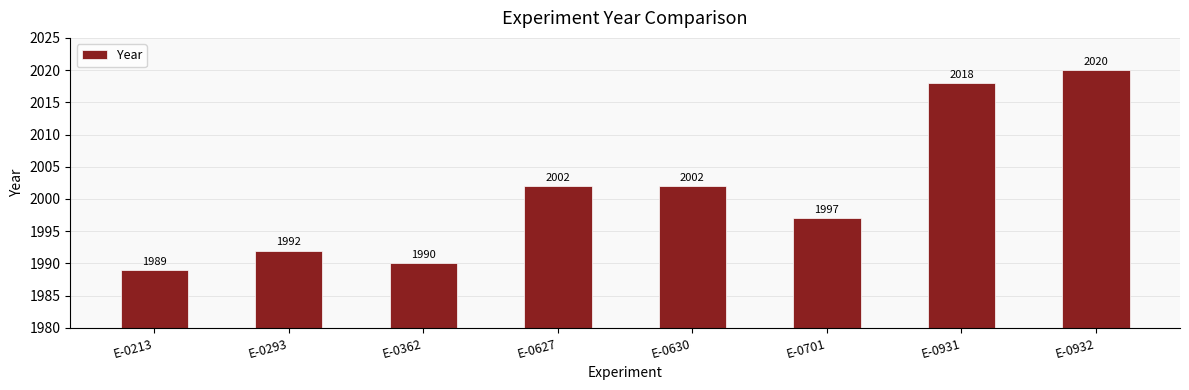

Which label corresponds to the smallest value in the chart?

E-0213